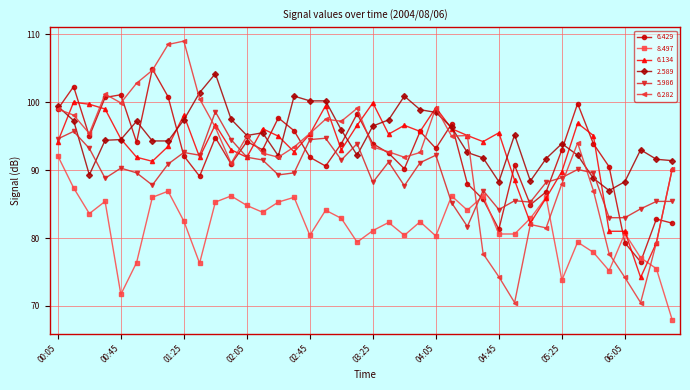

What is the sum of all 6.134 values?

3715.6